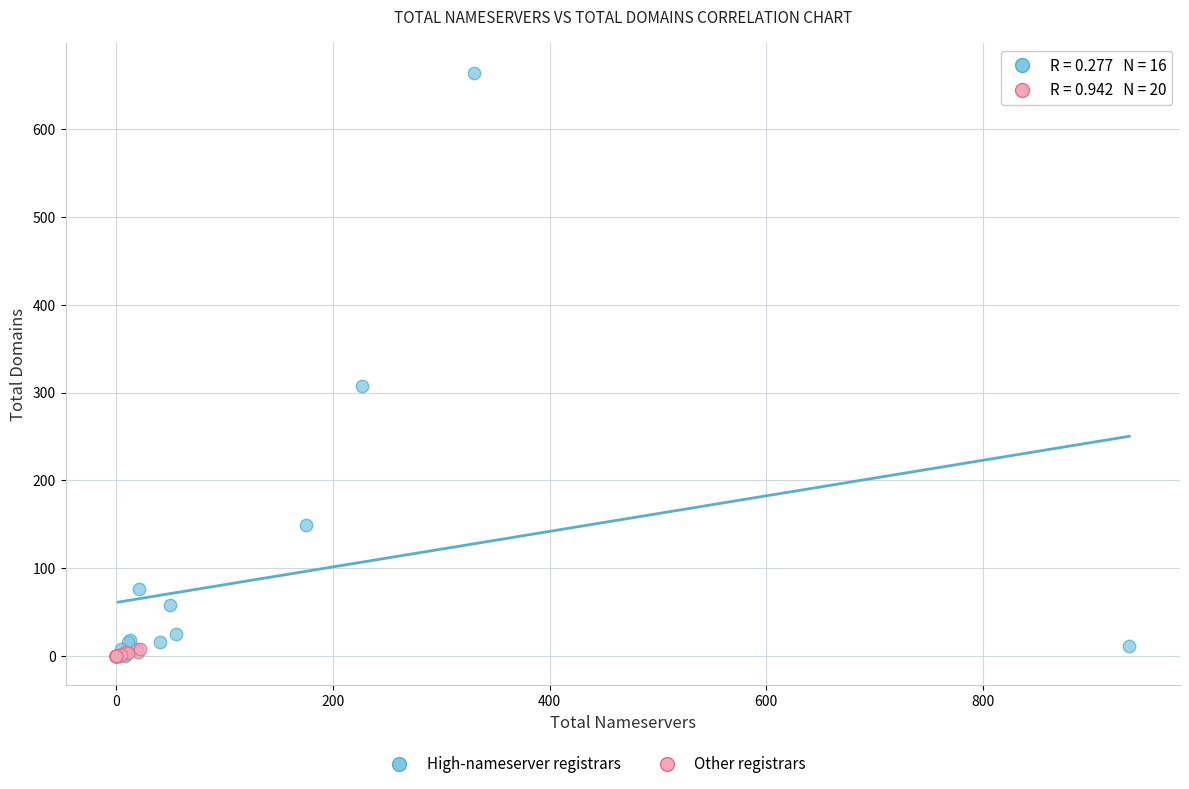

Which series has the widest spread of Y values?

High-nameserver registrars